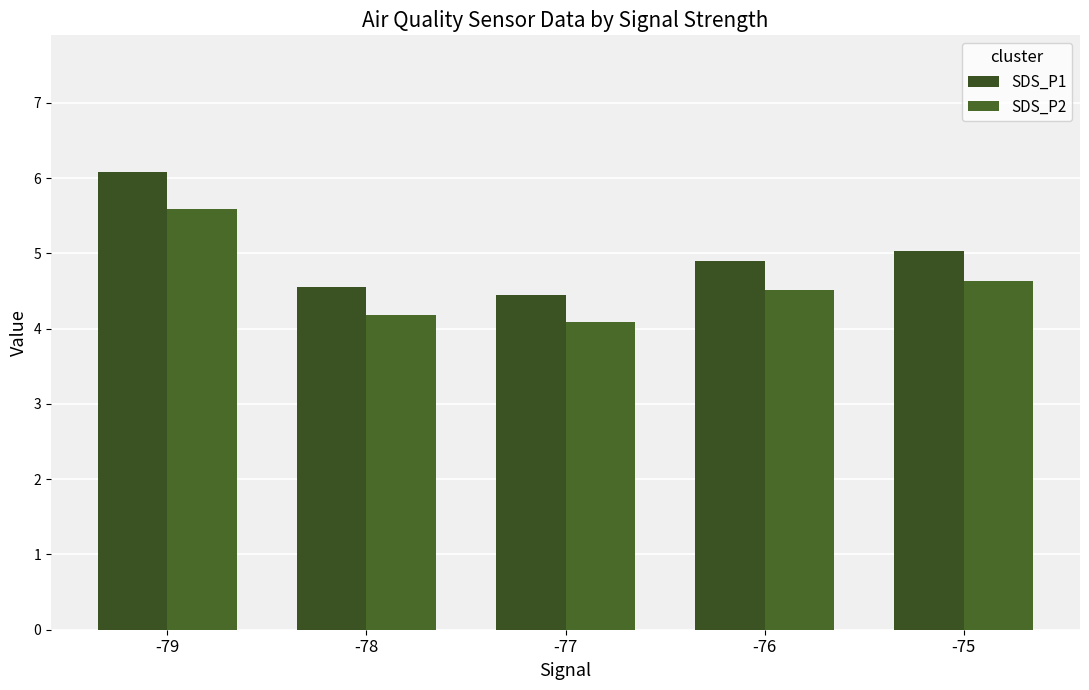

What is the difference between the highest and lowest values at -79?

0.5